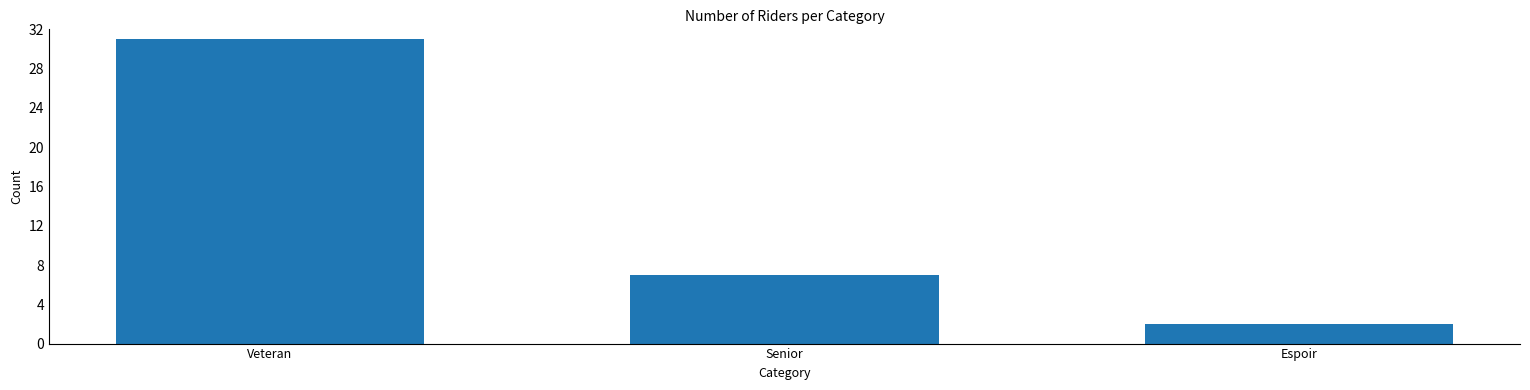

What is the difference between the values at Espoir and Veteran?

29